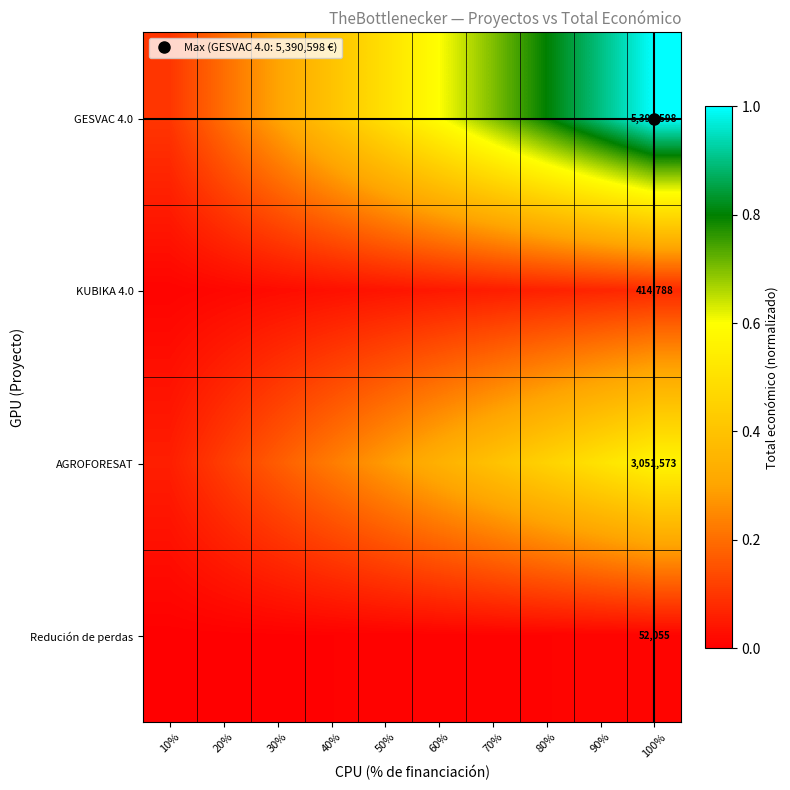

Count the AGROFORESAT values in the range 0 to 1.

10